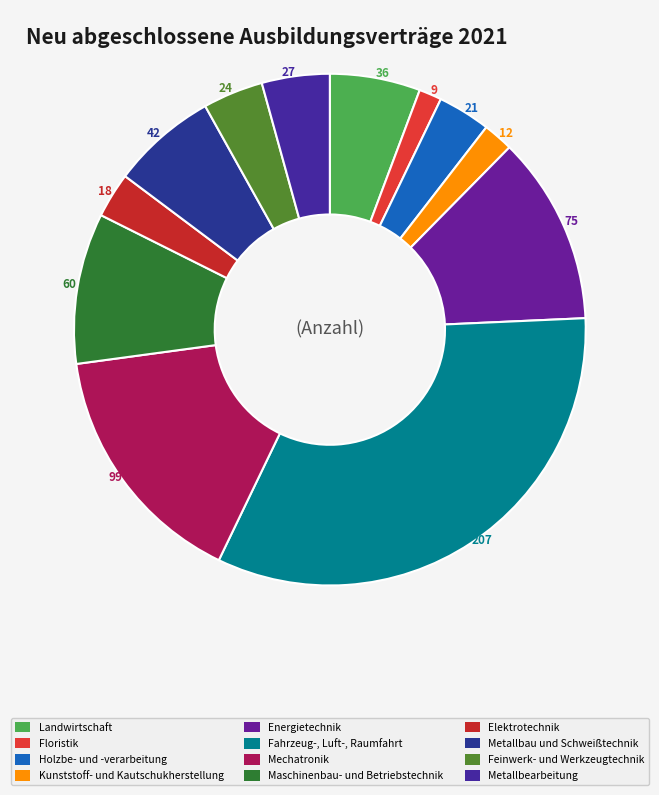

Count the number of slices in the pie.

12